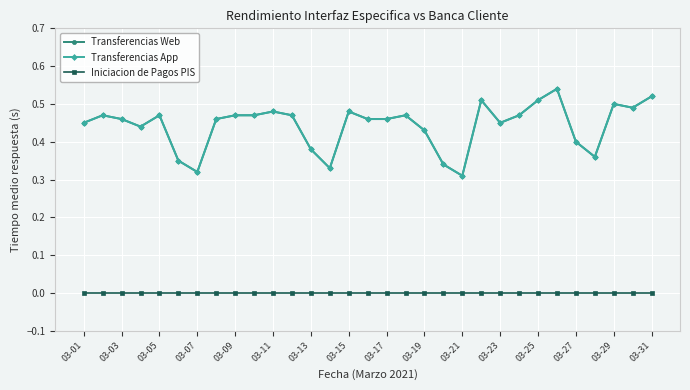

At which label does Iniciacion de Pagos PIS reach its minimum?

03-01